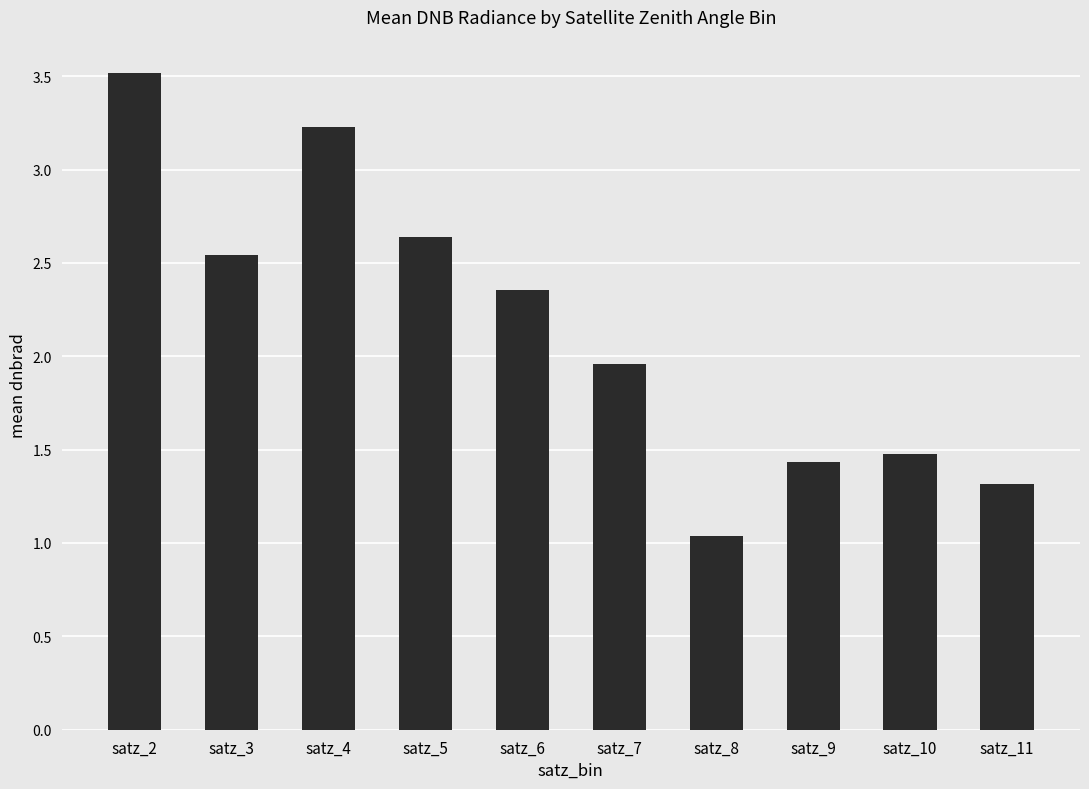

What is the value of the 9th bar from the left?

1.5